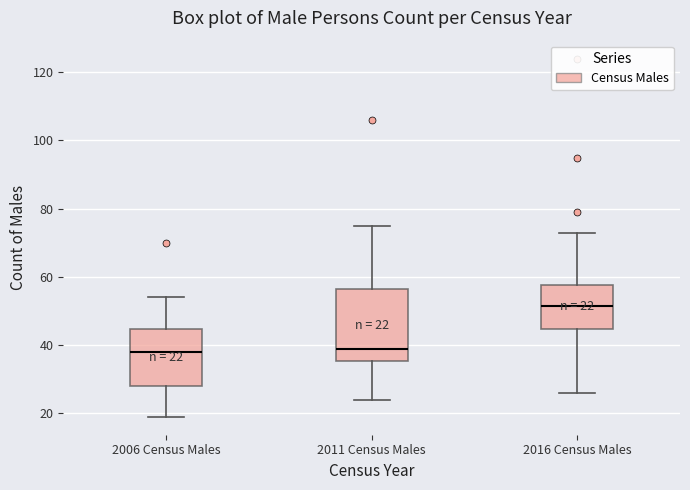

Comparing the boxes themselves (not the whiskers), which one is the tallest?

2011 Census Males